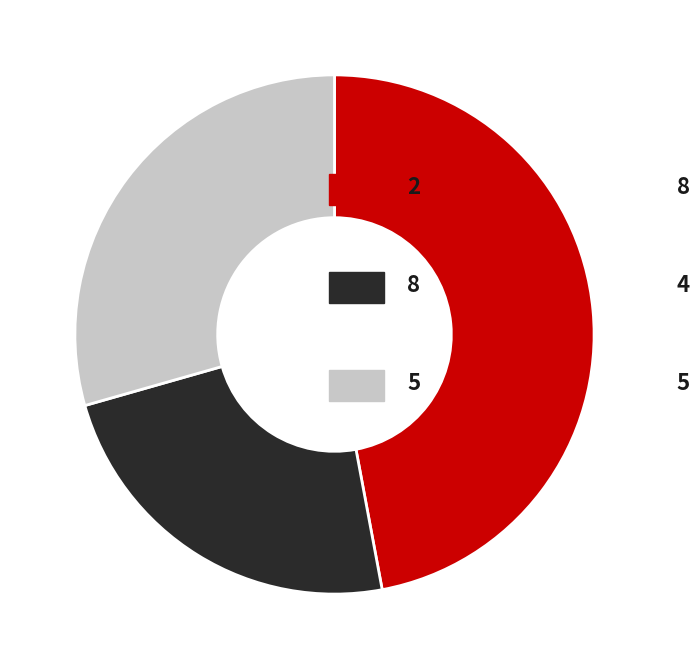

Is there any slice that represents more than half of the pie?

No